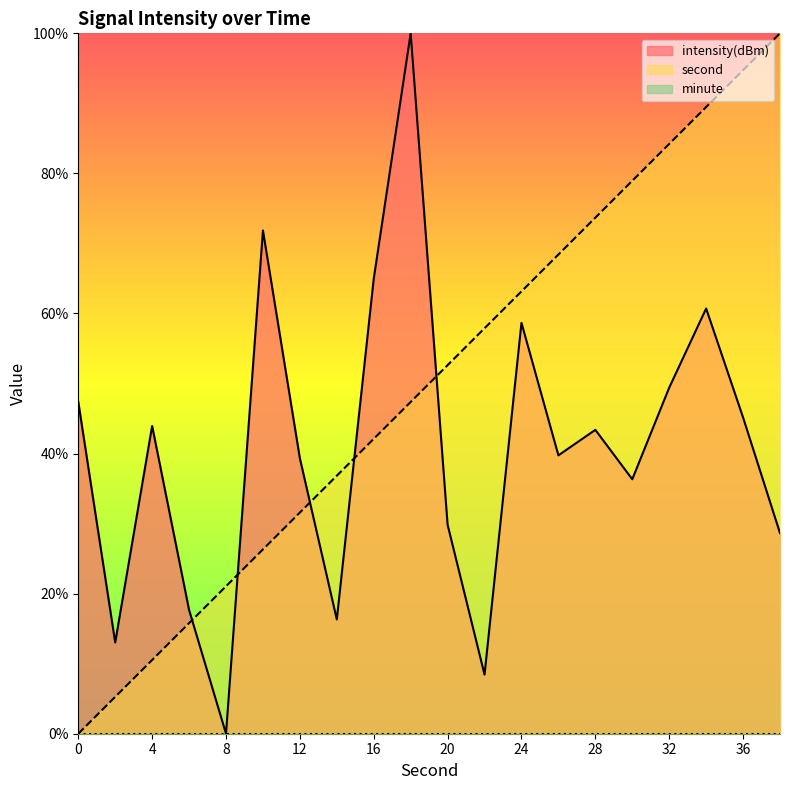

What is the difference between the second highest and minimum values in the intensity(dBm) series?

71.9